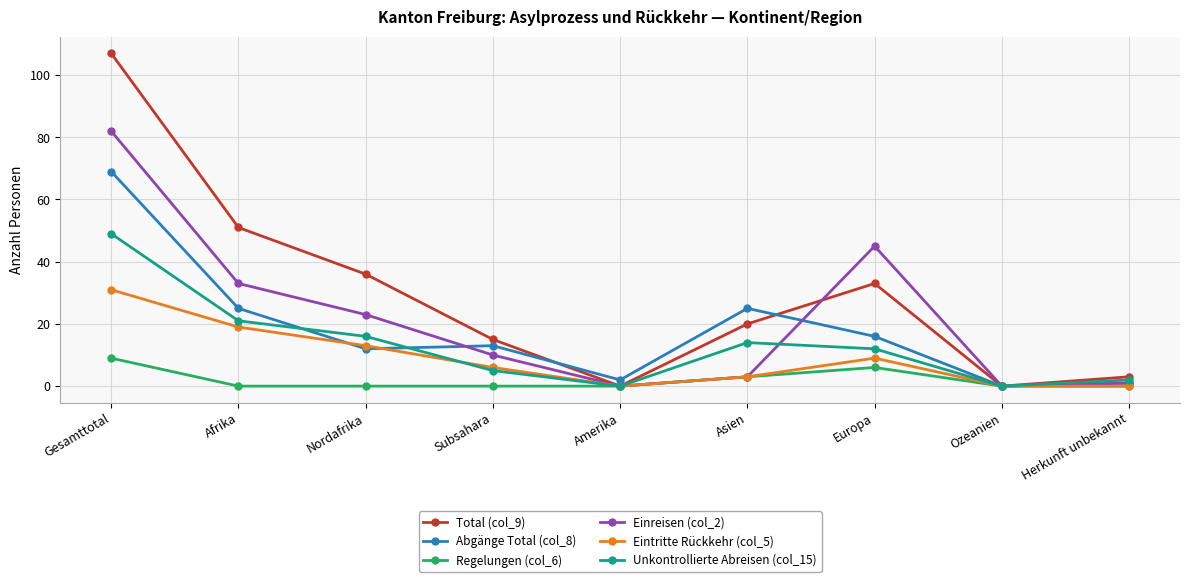

Is it true that Eintritte Rückkehr (col_5) equals 10 at Herkunft unbekannt?

False